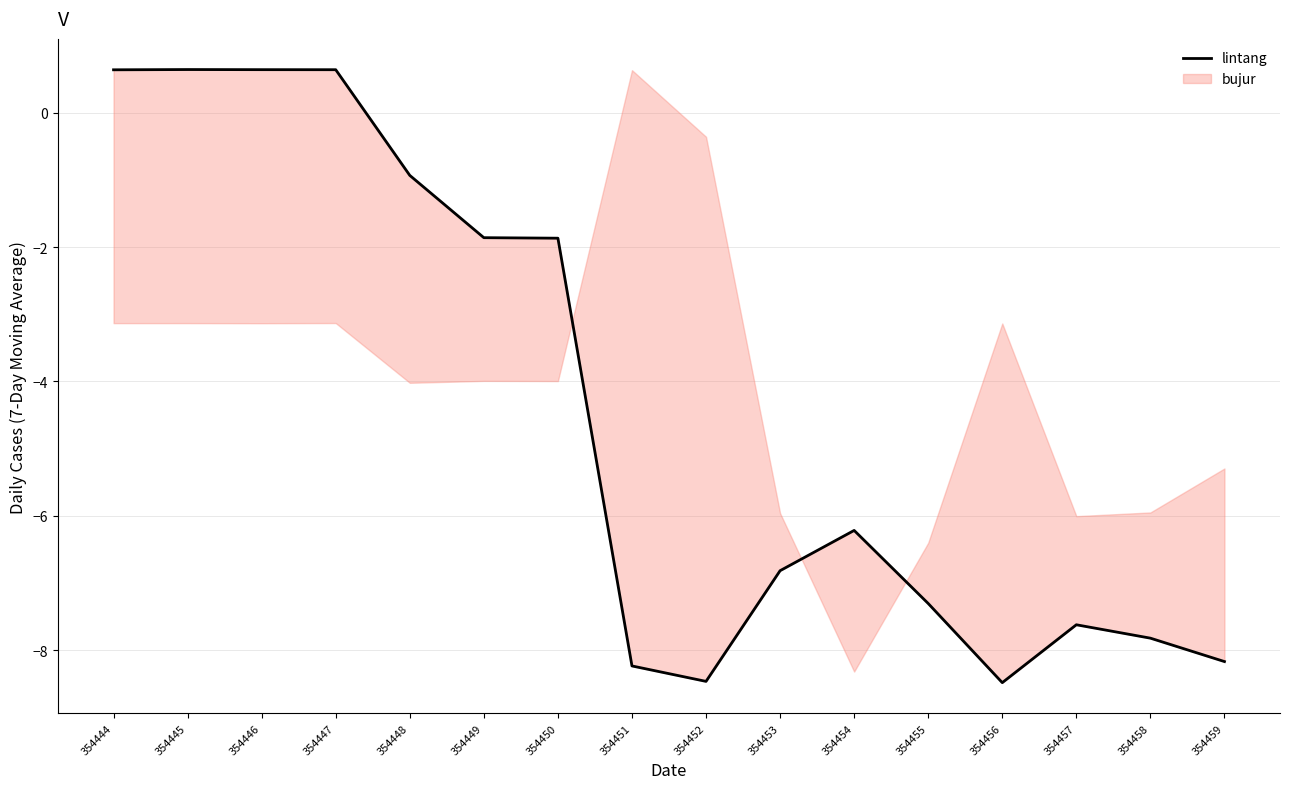

Where is the first local minimum?

354452